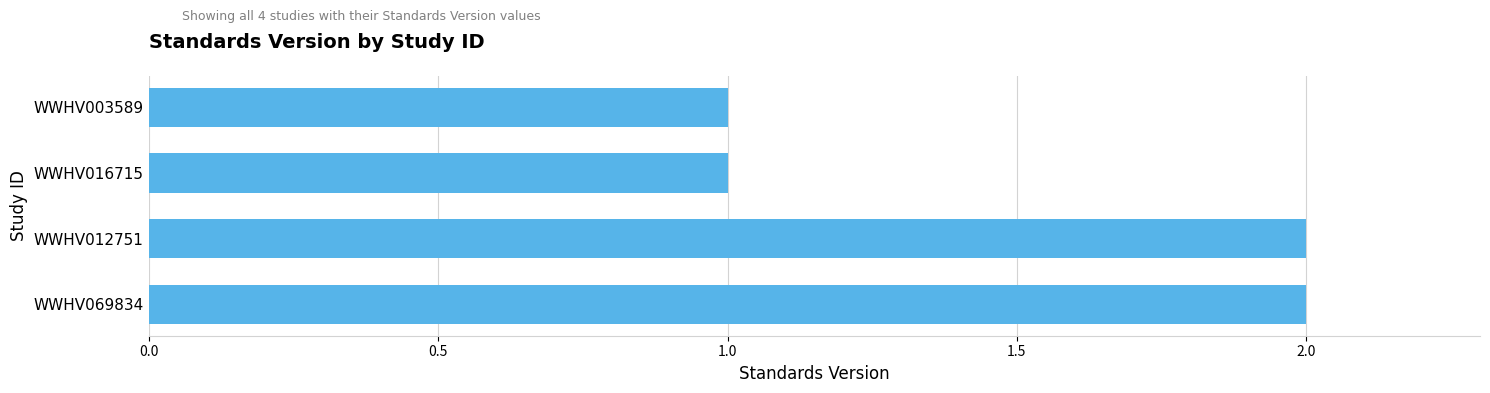

What is the sum of all values?

6